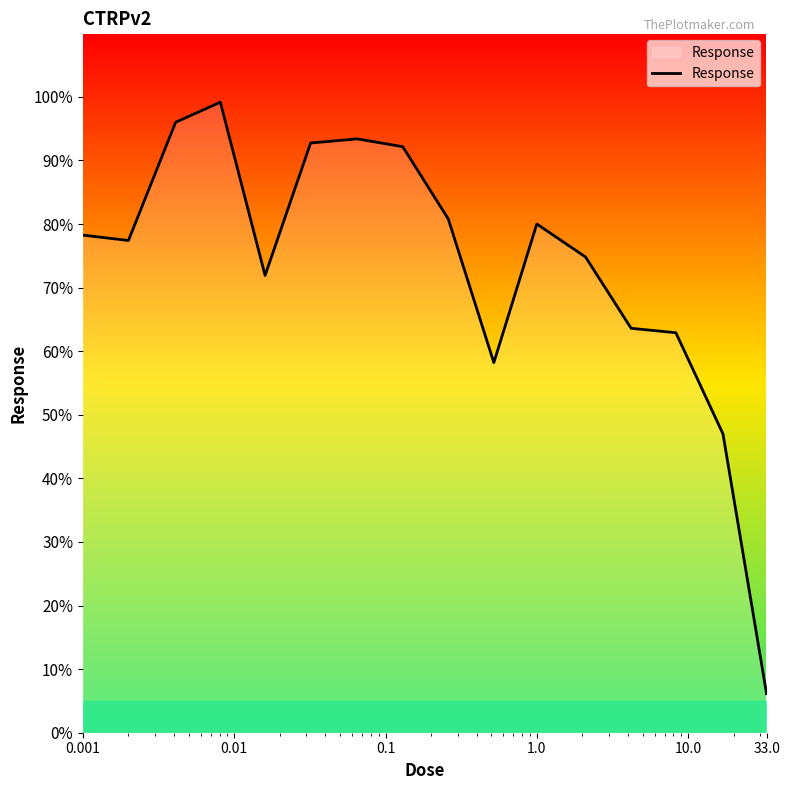

What is the difference between the maximum and minimum values?

93.0